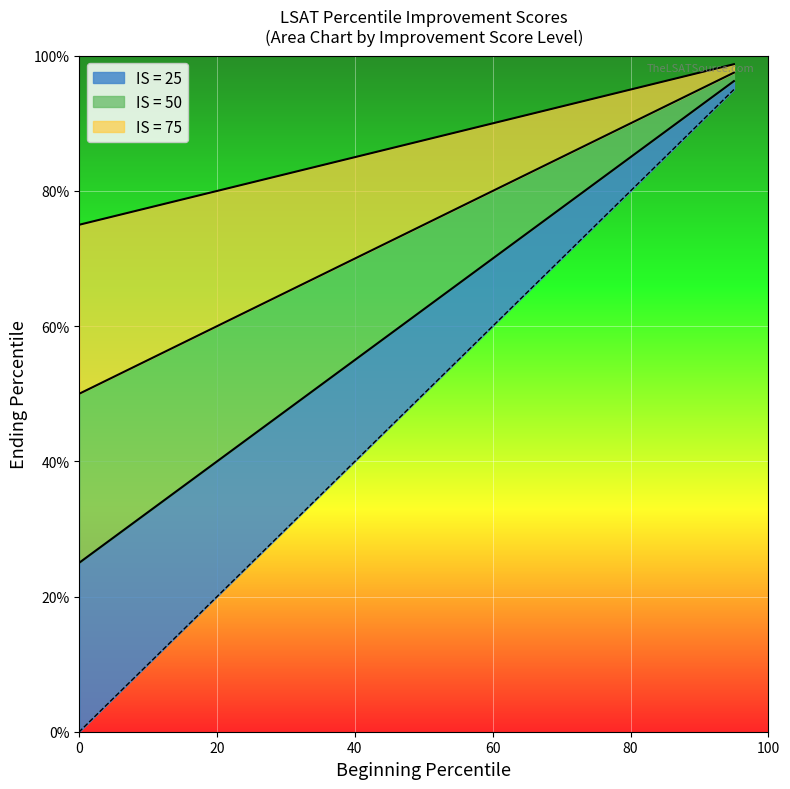

List the series in order of their overall mean, lowest first.

IS = 25, IS = 50, IS = 75